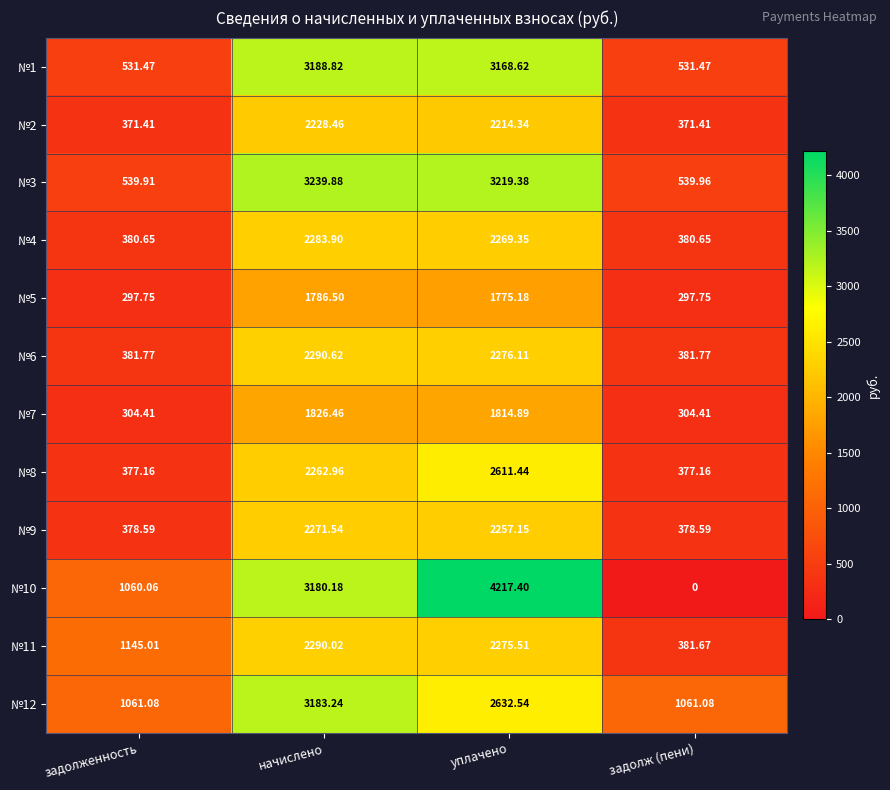

Where does the №4 series first go above 2269?

начислено